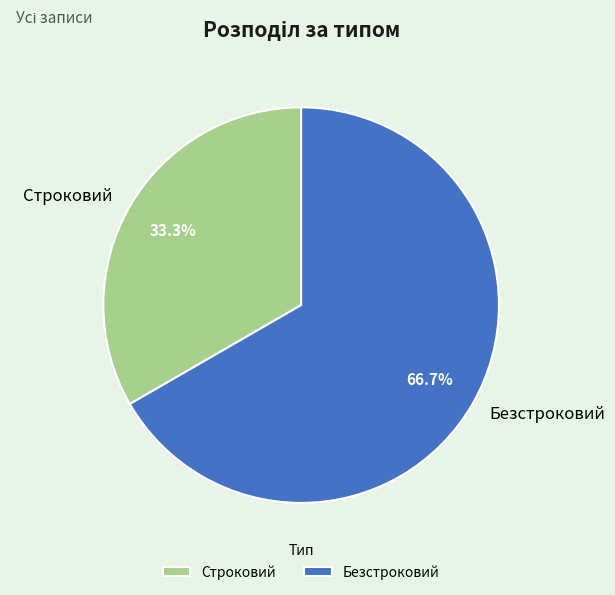

How many slices are in this pie chart?

2